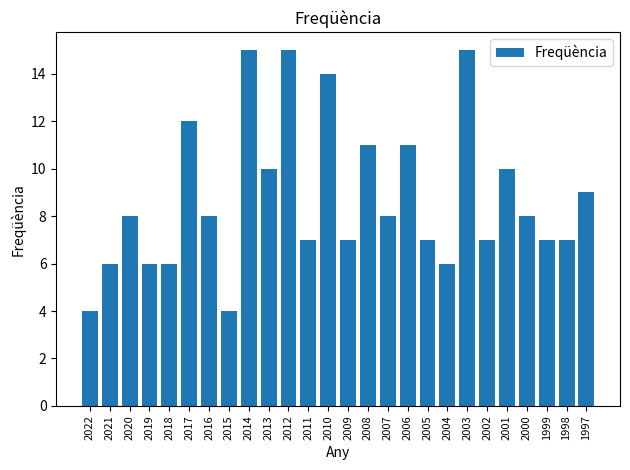

What is the ratio of the value at 2009 to the value at 2001?

0.7